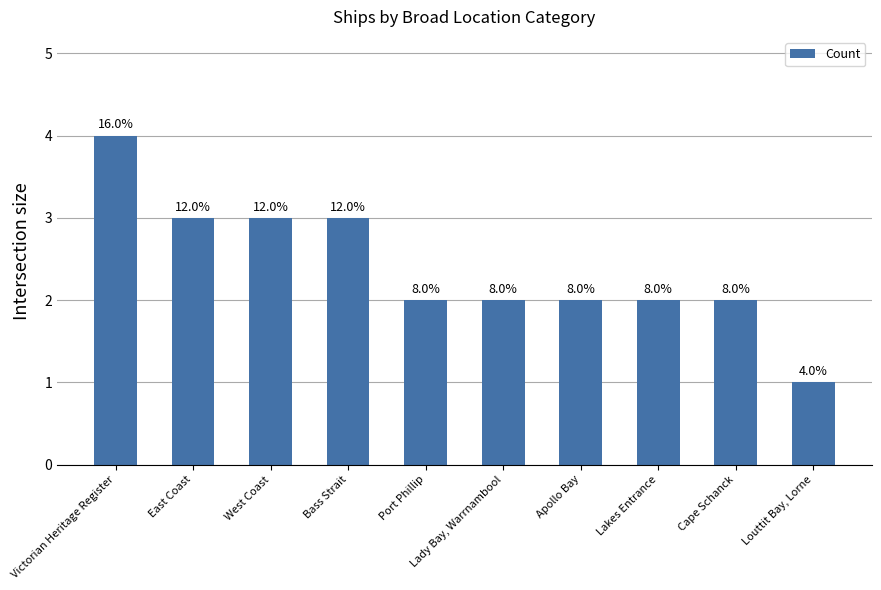

What is the sum of the values at Cape Schanck and East Coast?

5